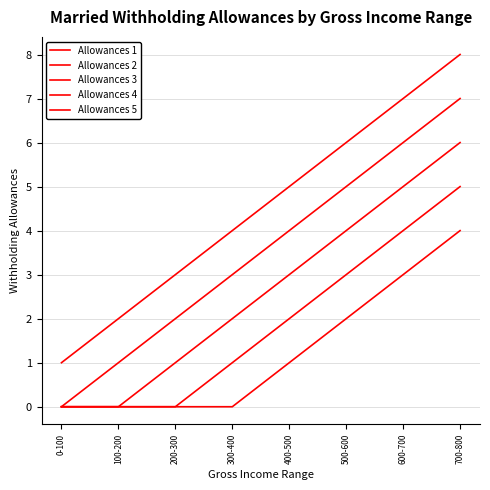

True or false: Allowances 2 and Allowances 5 cross at least once.

False